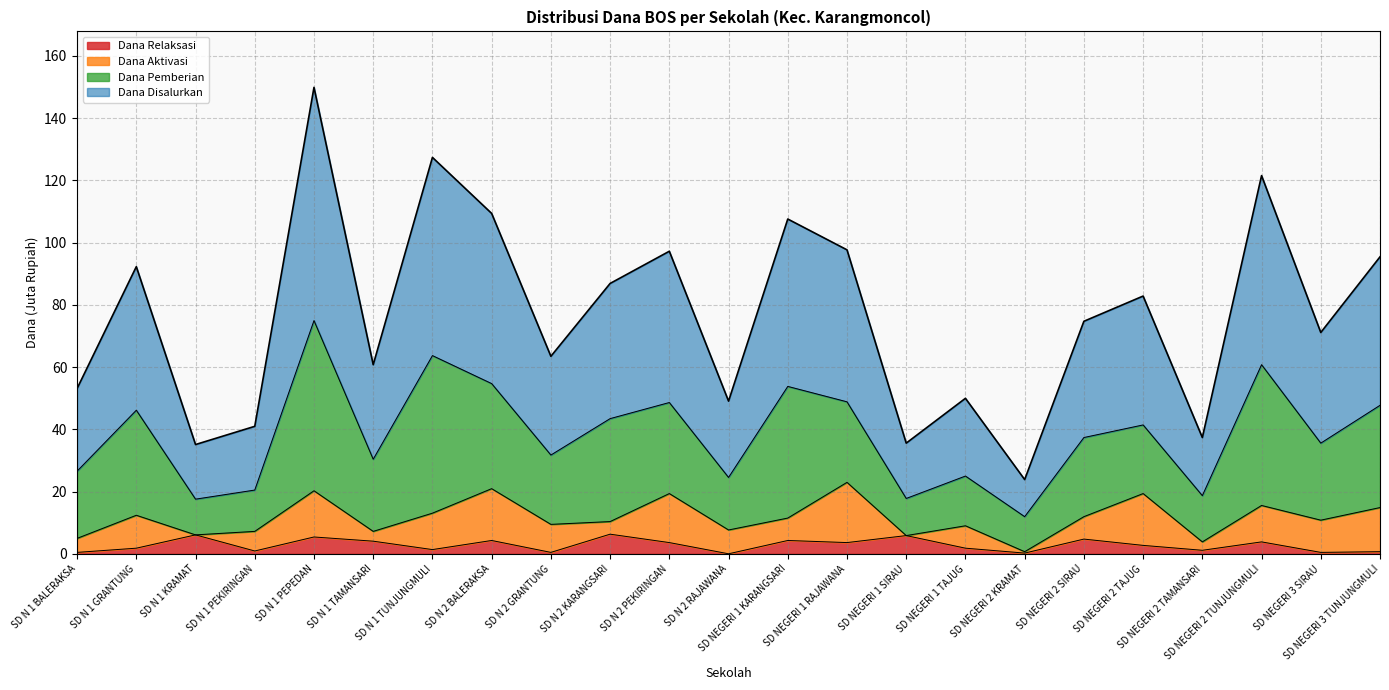

Which category has the lowest value in the Dana Relaksasi series?

SD N 2 RAJAWANA